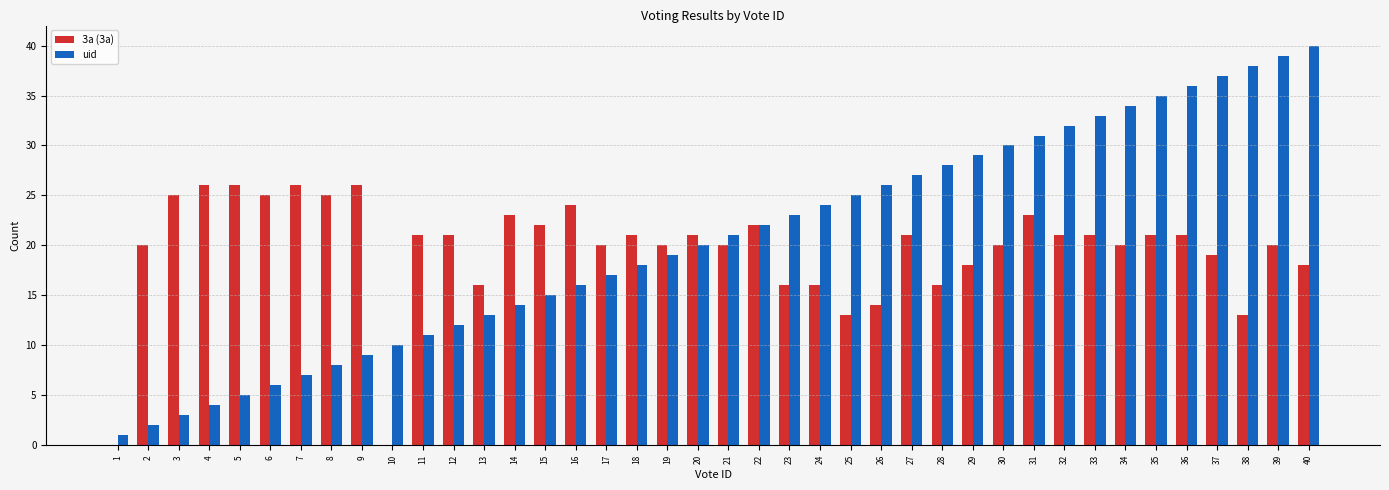

Is the value of uid at 22 greater than the value of За (За) at 3?

No